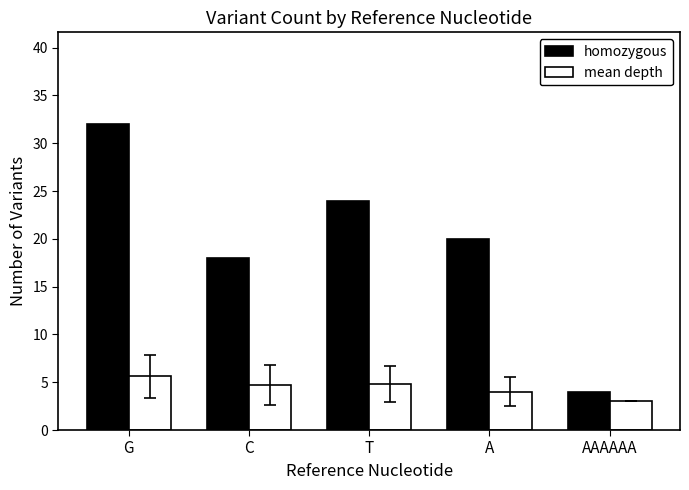

The value of mean depth at A is 4.0. True or false?

True